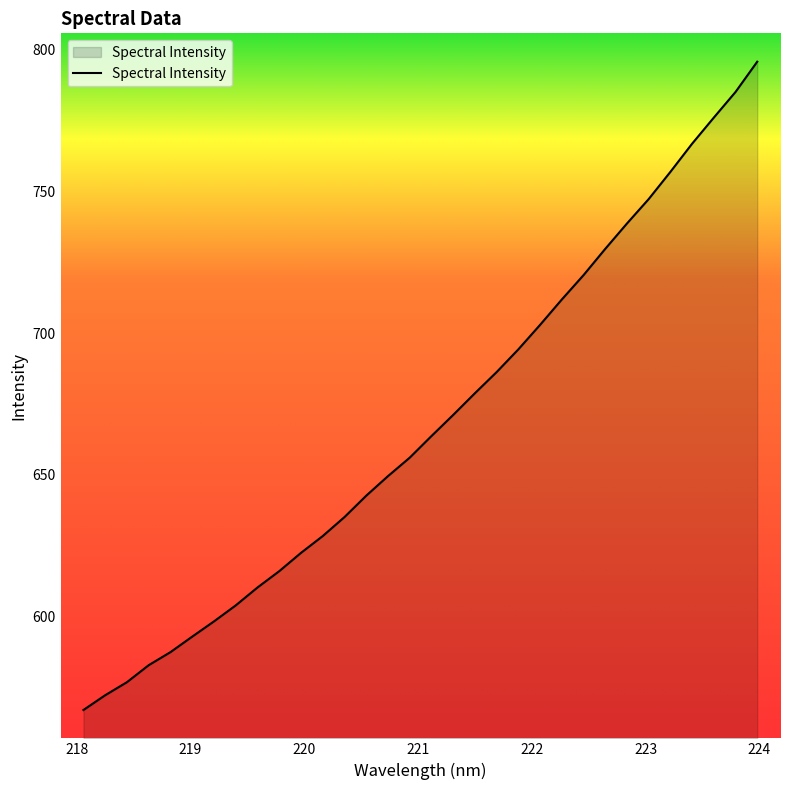

Reading left to right, what are all the values shown in this chart?

567.1	572.3	576.9	582.9	587.5	593.0	598.3	604.0	610.3	616.0	622.5	628.4	635.1	642.6	649.5	656.0	663.7	671.1	678.8	686.2	694.2	702.9	711.8	720.4	729.7	738.6	747.2	756.8	766.8	776.0	785.0	795.7